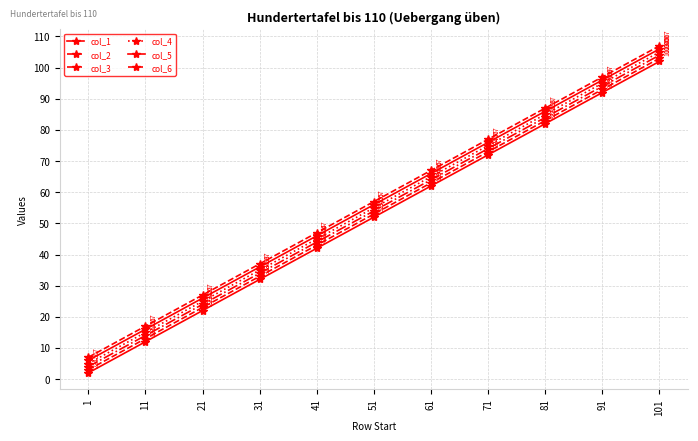

How many categories are shown in the chart?

11